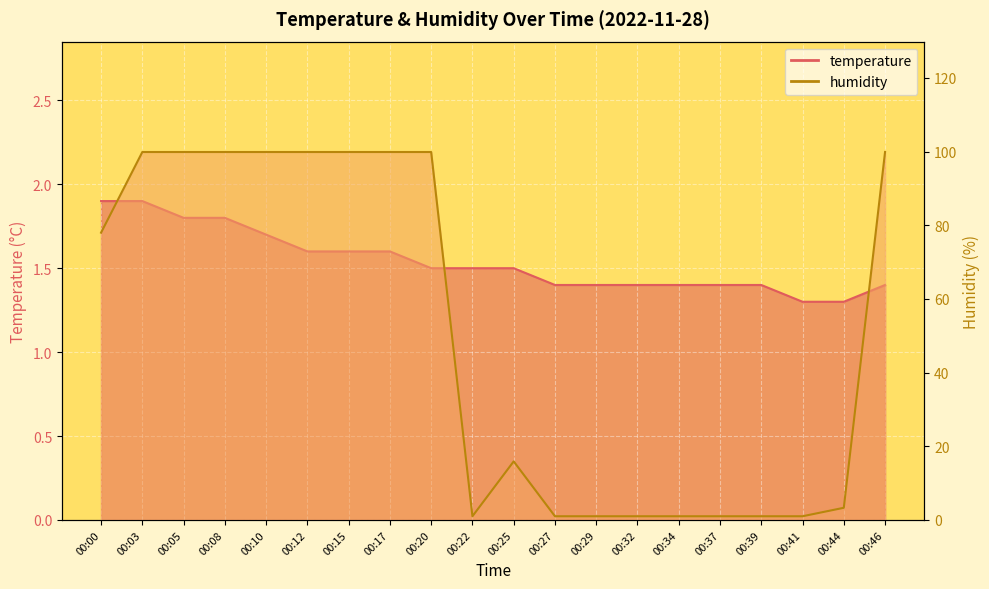

Which has a higher value, 00:46 or 00:15?

00:15